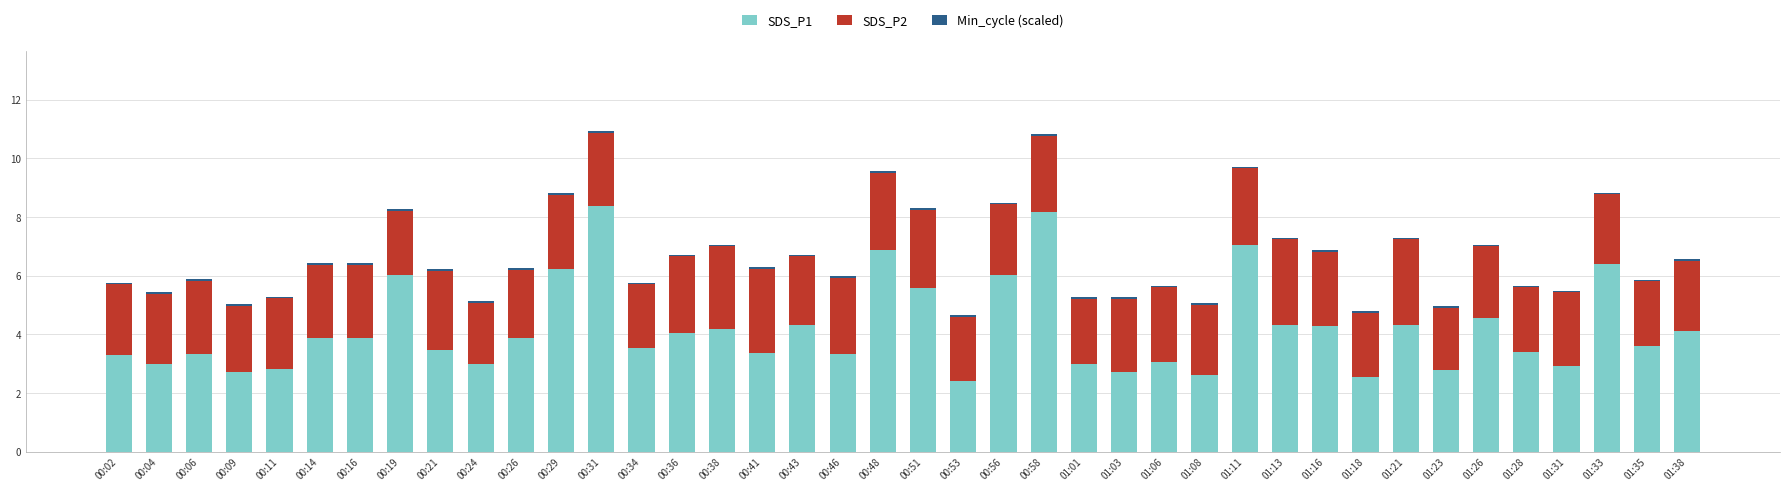

How many data points does each series have?

40